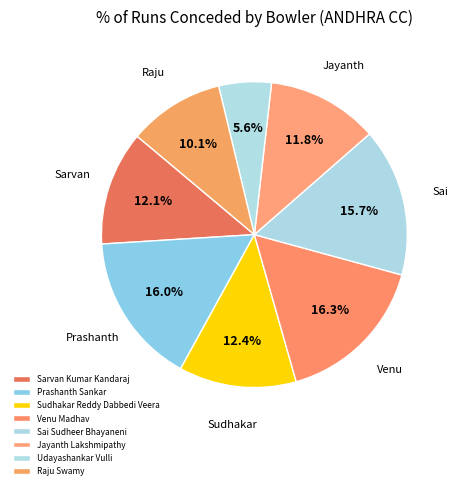

Count the number of slices in the pie.

8